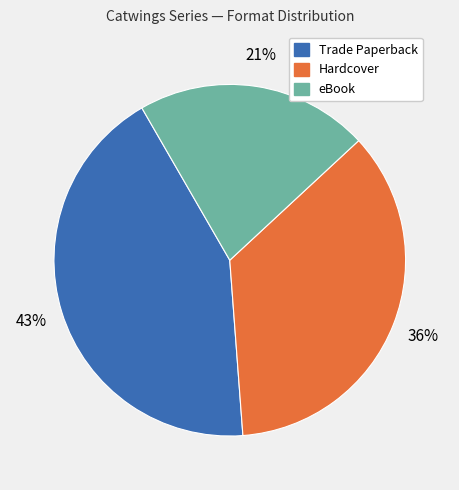

Is there a majority slice in this chart?

No